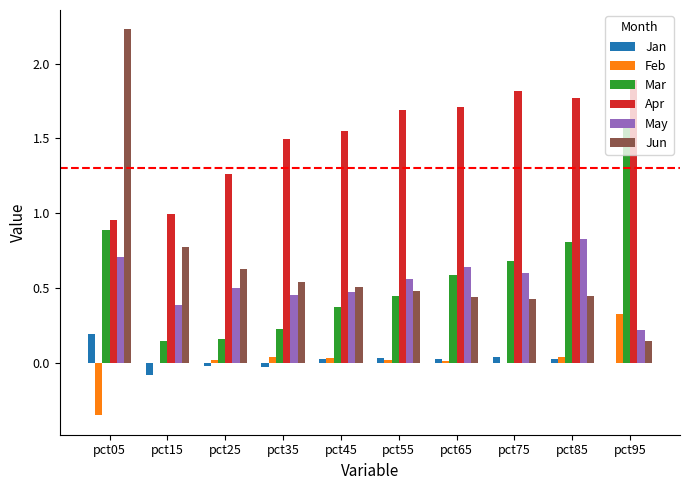

Between pct05 and pct65, which series saw the biggest shift?

Jun